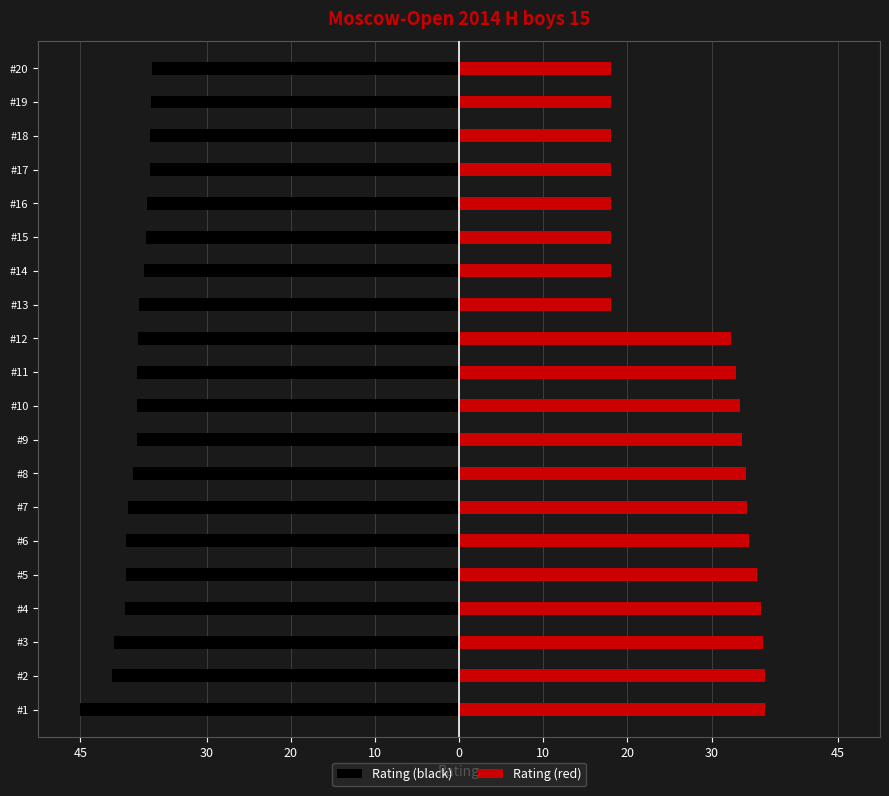

Reading right to left, what are all the values shown in this chart?

Rating (black): -36.5	-36.6	-36.7	-36.8	-37.1	-37.2	-37.4	-38.1	-38.1	-38.2	-38.3	-38.3	-38.7	-39.3	-39.5	-39.6	-39.7	-41.0	-41.2	-45.0
Rating (red): 18.0	18.0	18.0	18.0	18.0	18.0	18.0	18.0	32.2	32.9	33.3	33.6	34.1	34.2	34.4	35.4	35.8	36.1	36.3	36.4